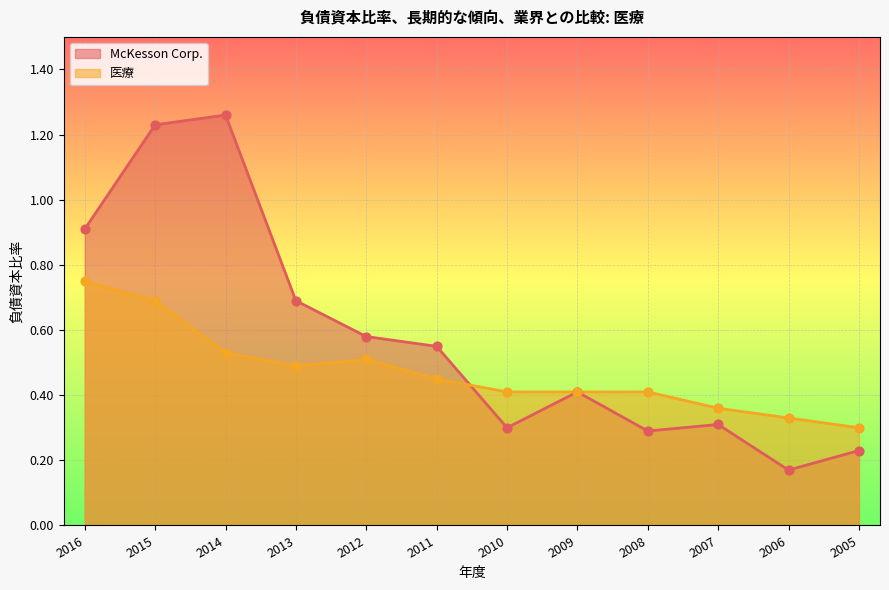

Which series contains the lowest Y value?

McKesson Corp.